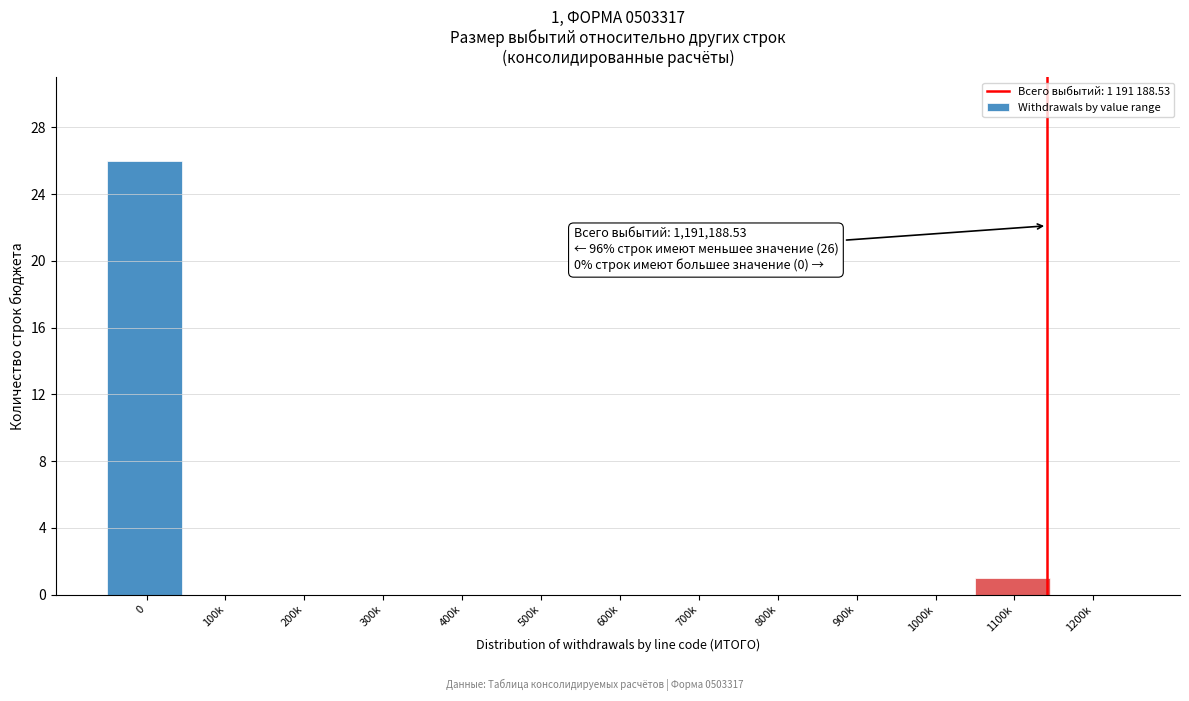

Reading left to right, list all the values displayed in this chart.

0=26	100k=0	200k=0	300k=0	400k=0	500k=0	600k=0	700k=0	800k=0	900k=0	1000k=0	1100k=1	1200k=0